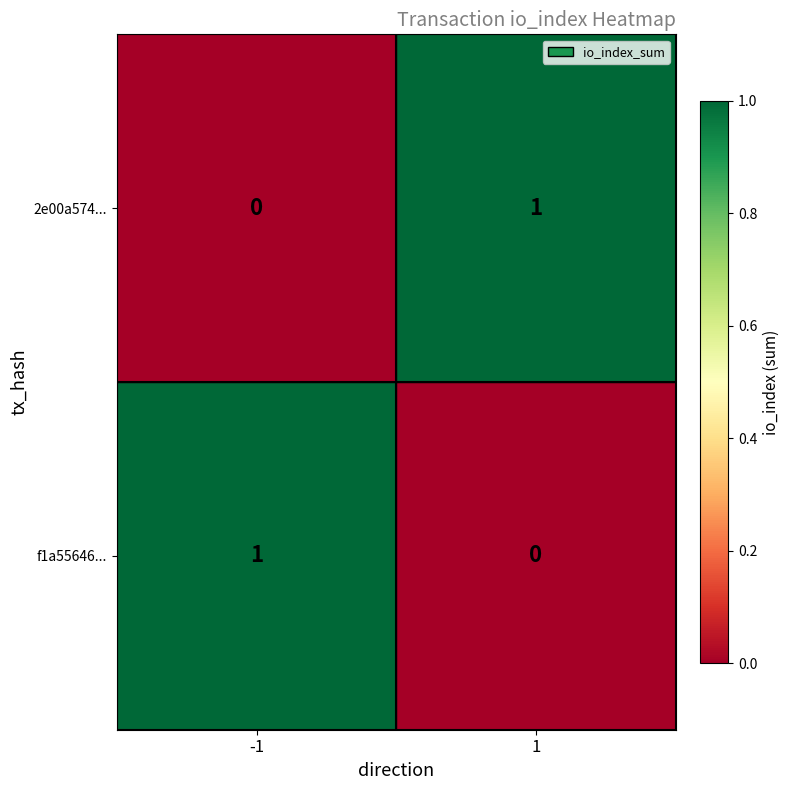

How many series are shown in this chart?

2